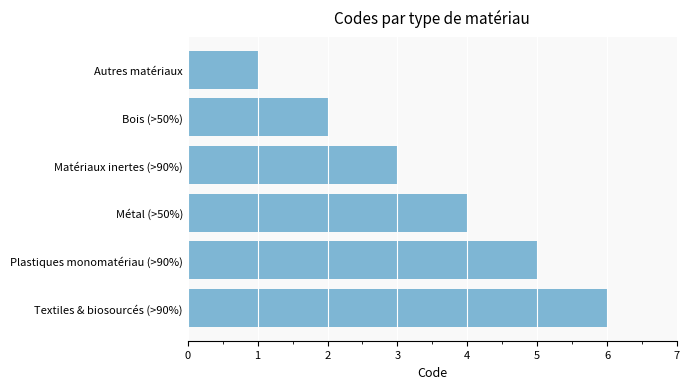

How many values are below 4?

3